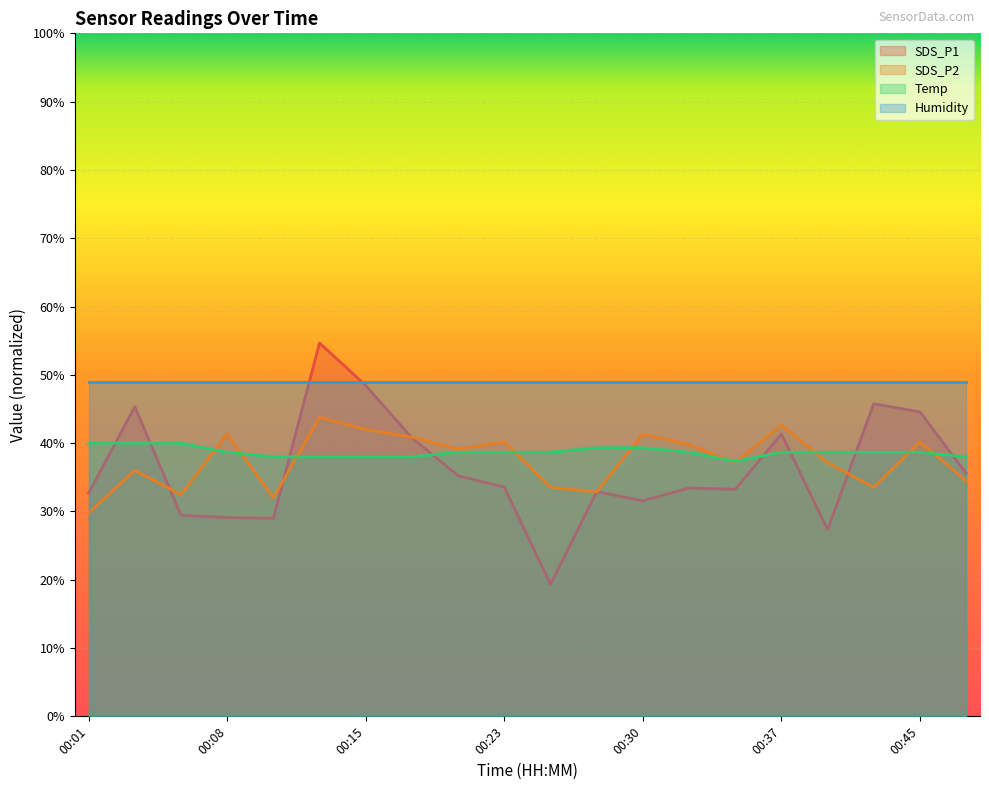

At which category does the chart reach its minimum across all series?

00:25